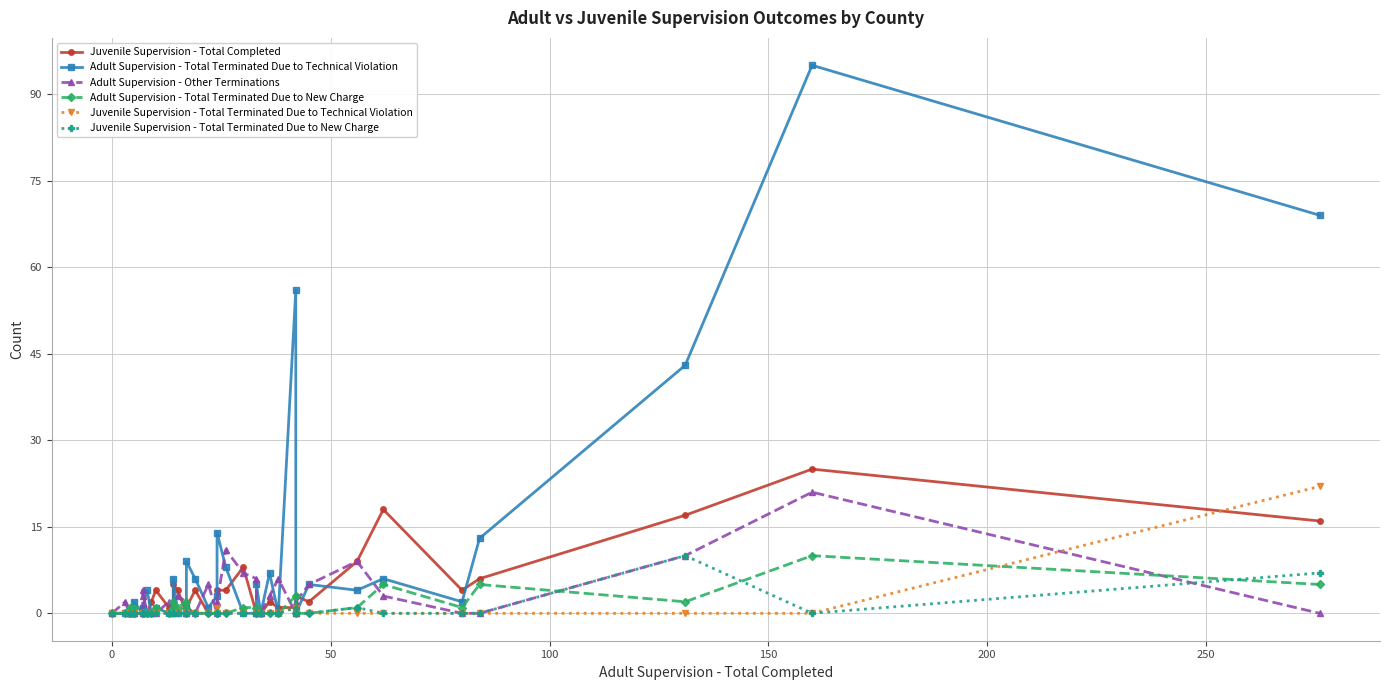

True or false: Juvenile Supervision - Total Terminated Due to Technical Violation has more than 0 interior local peaks.

True